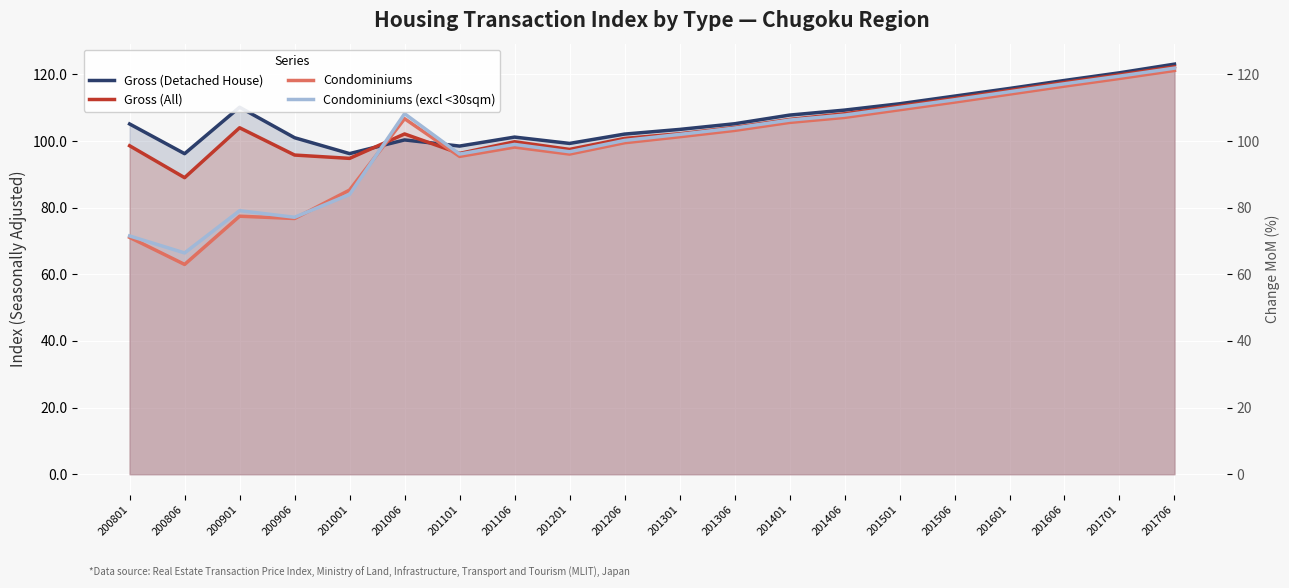

What is the difference between the maximum and minimum values in the Gross (Detached House) series?

26.9